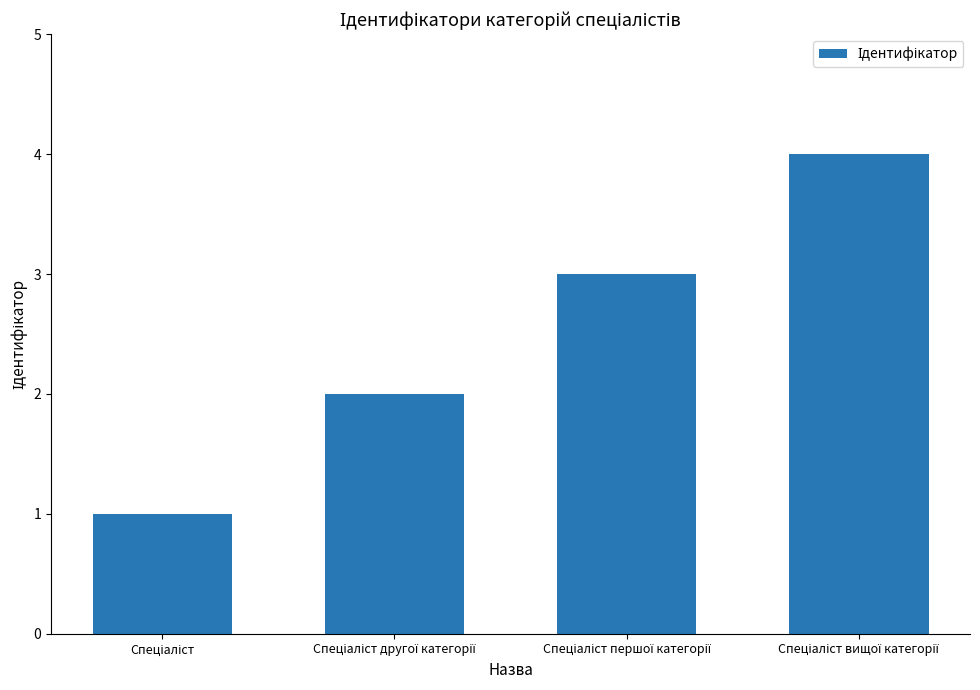

Reading right to left, extract all data points from this chart.

4	3	2	1